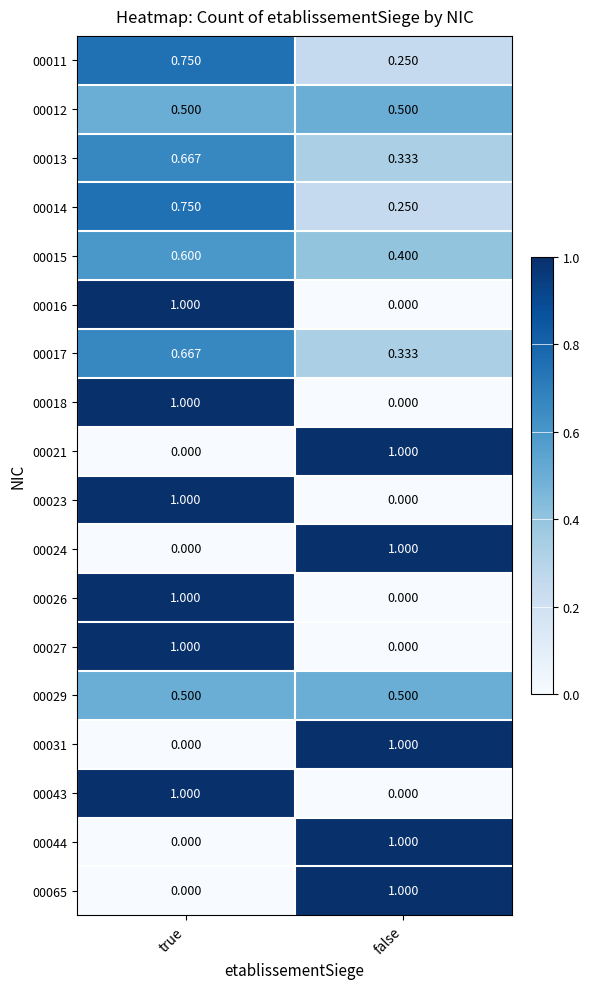

Is the value of 00044 at true greater than the value of 00018 at true?

No